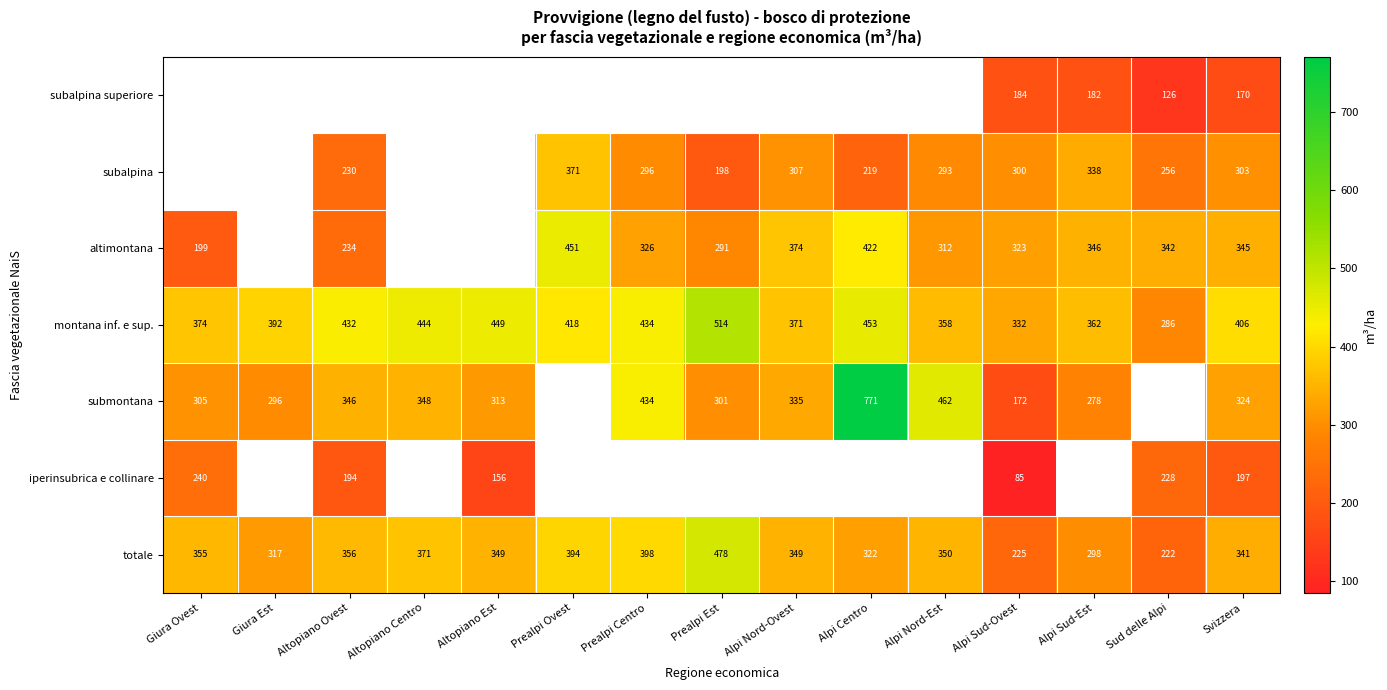

Is the value of submontana at Alpi Sud-Ovest greater than the value of montana inf. e sup. at Alpi Sud-Est?

No